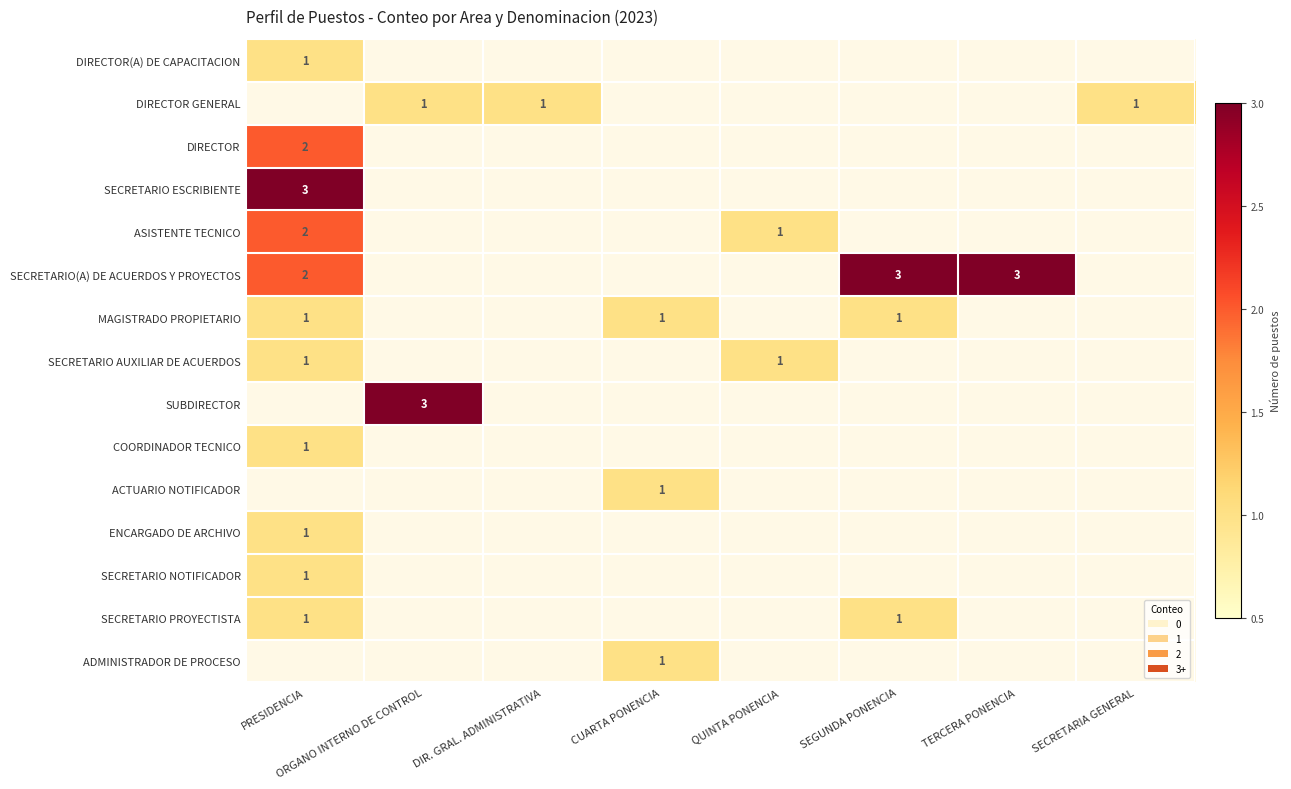

Which series has the widest spread of values?

SECRETARIO ESCRIBIENTE